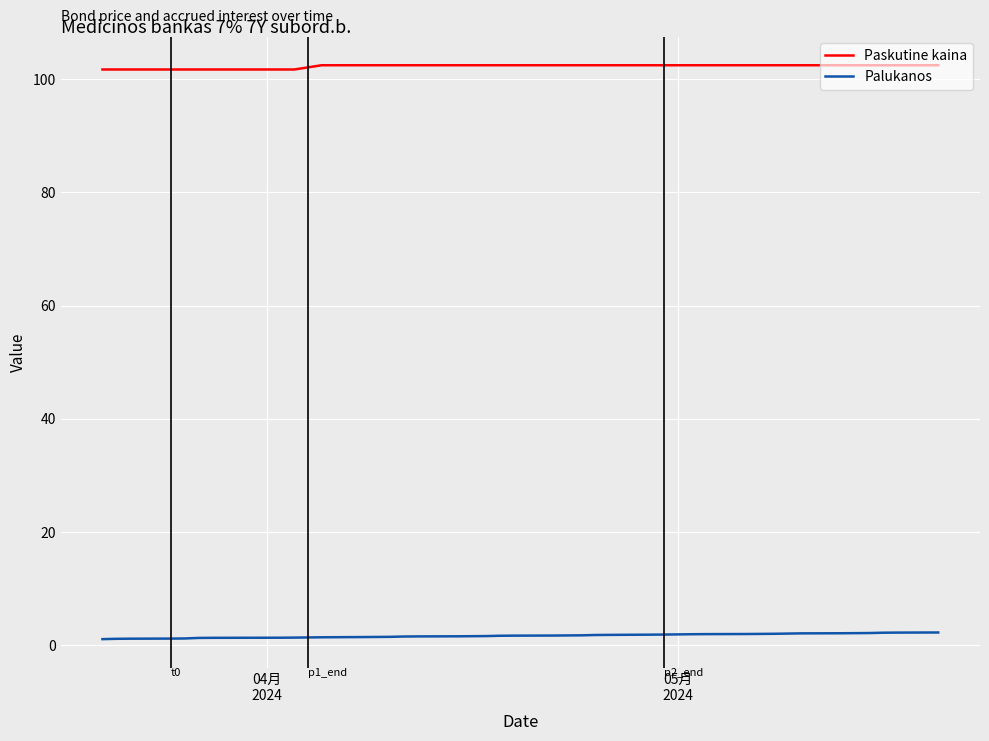

How many Paskutine kaina values are between 102 and 103?

30